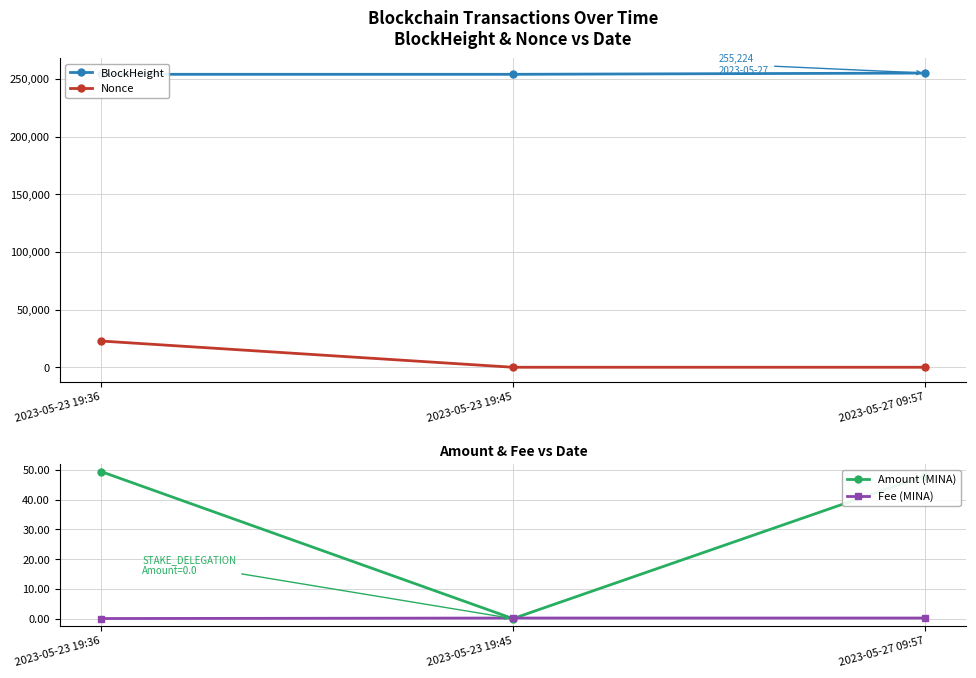

What position from the right is 2023-05-23 19:36?

3